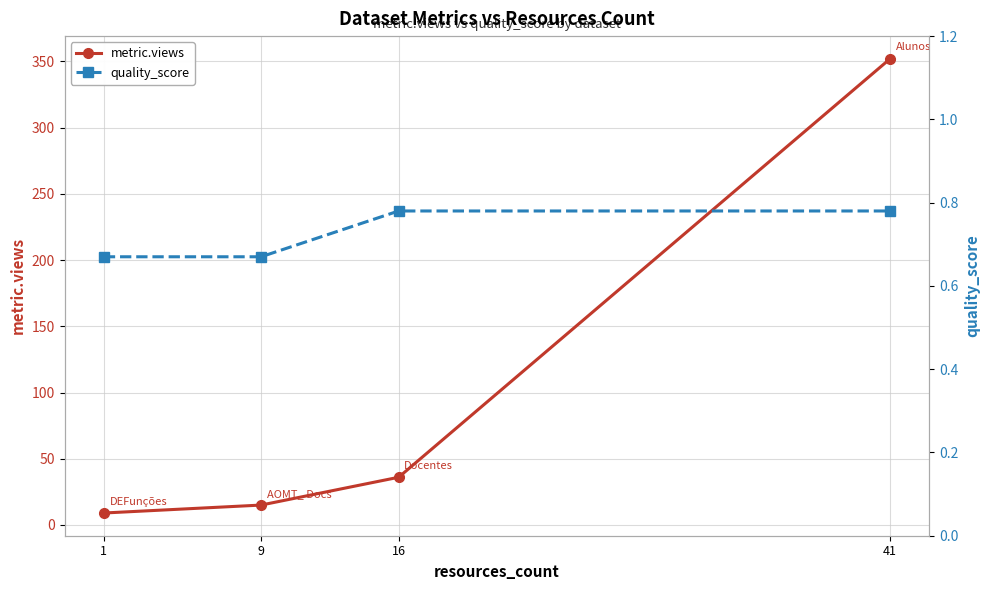

Reading right to left, transcribe all the data shown in this chart.

metric.views: 41=352.0	16=36.0	9=15.0	1=9.0
quality_score: 41=0.8	16=0.8	9=0.7	1=0.7